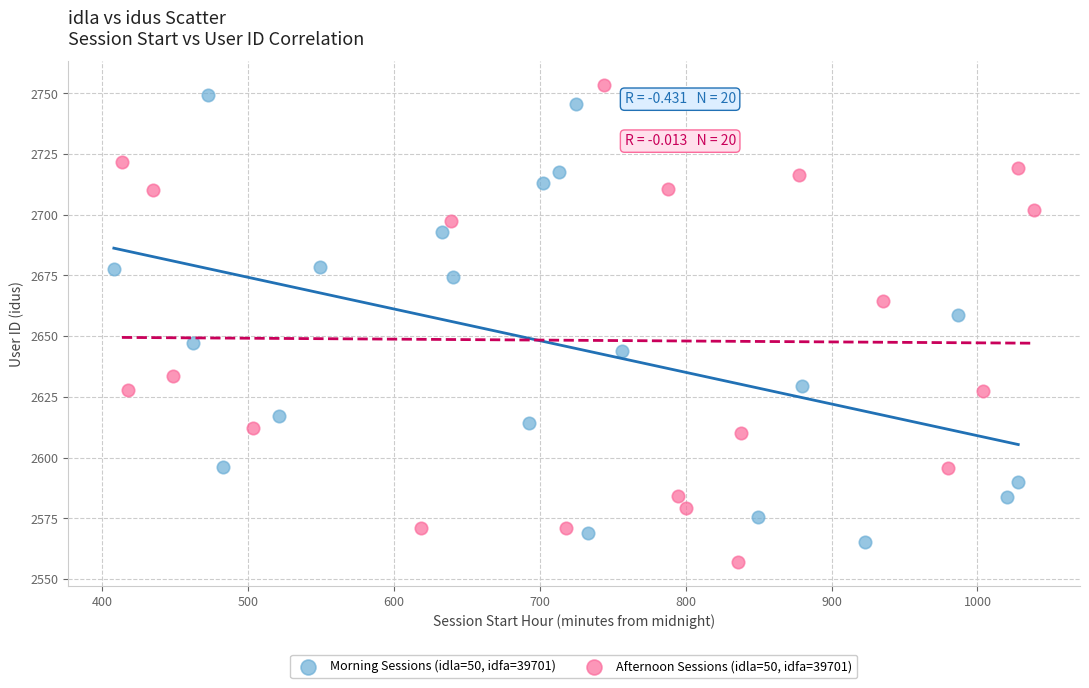

Which series reaches the maximum Y coordinate?

Afternoon Sessions (idla=50, idfa=39701)